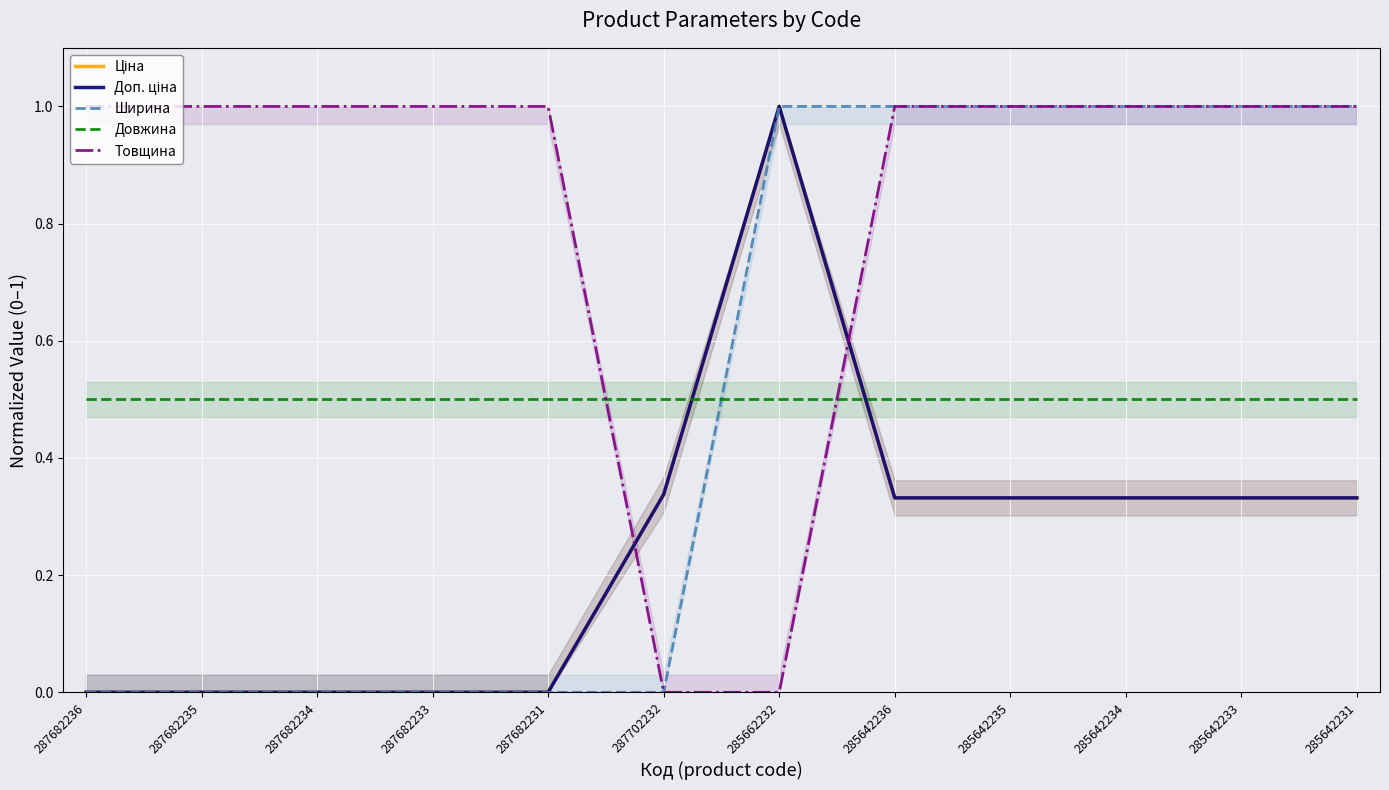

Which series has the largest range (max minus min)?

Ціна